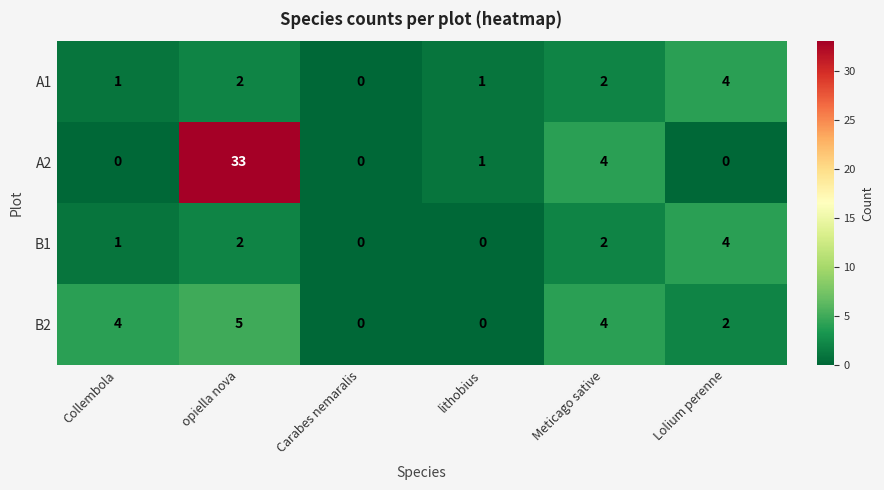

Reading left to right, list all the values displayed in this chart.

A1: Collembola=1	opiella nova=2	Carabes nemaralis=0	lithobius=1	Meticago sative=2	Lolium perenne=4
A2: Collembola=0	opiella nova=33	Carabes nemaralis=0	lithobius=1	Meticago sative=4	Lolium perenne=0
B1: Collembola=1	opiella nova=2	Carabes nemaralis=0	lithobius=0	Meticago sative=2	Lolium perenne=4
B2: Collembola=4	opiella nova=5	Carabes nemaralis=0	lithobius=0	Meticago sative=4	Lolium perenne=2